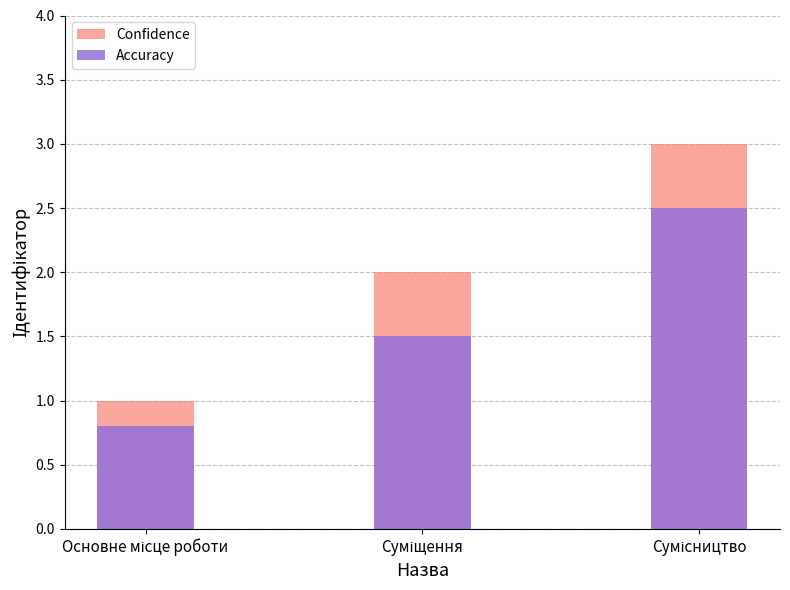

The value of Accuracy at Суміщення is 1.5. True or false?

True